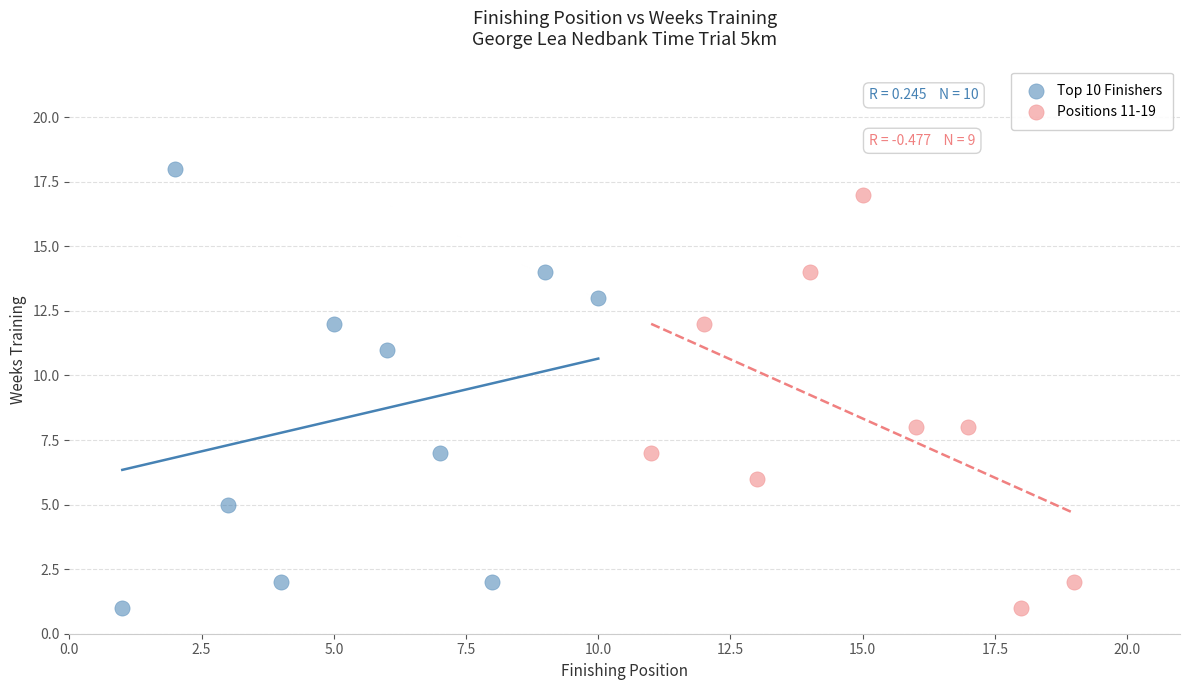

Which series reaches the maximum Y coordinate?

Top 10 Finishers